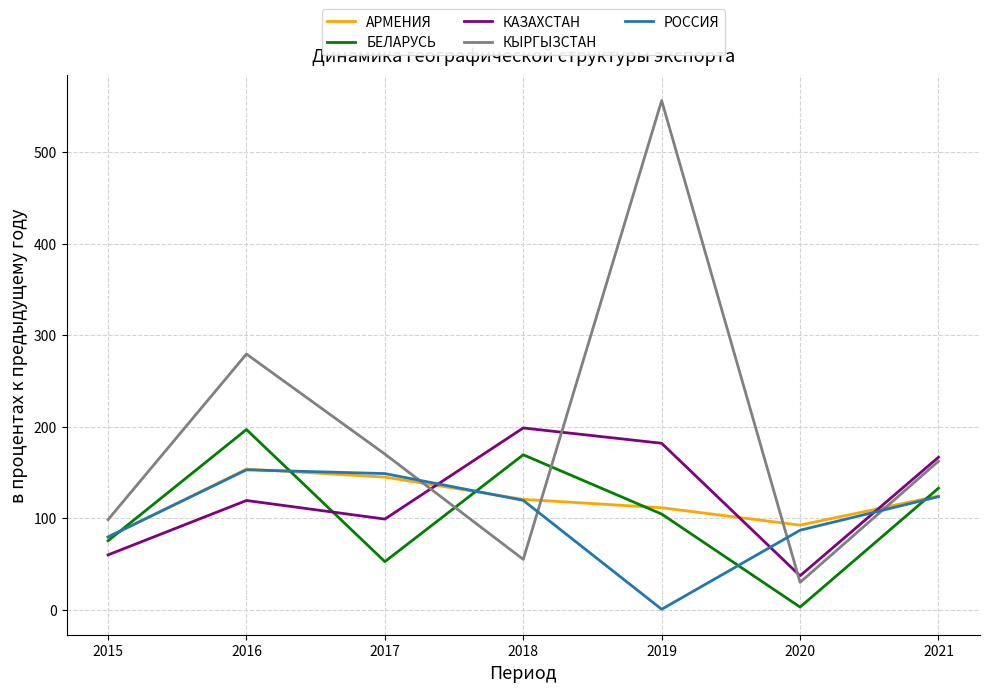

Read the КАЗАХСТАН value at 2016.

119.4